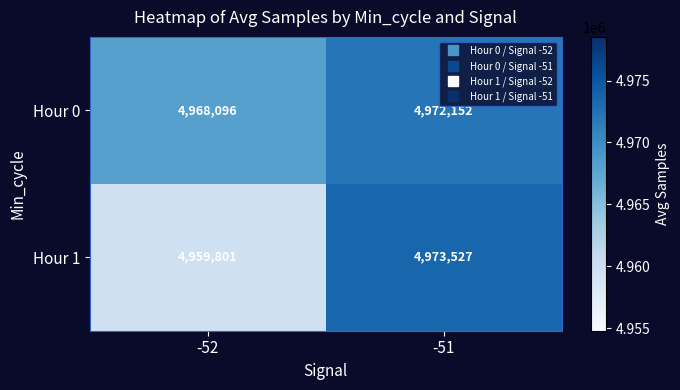

Is the value of Hour 1 at -51 greater than the value of Hour 0 at -51?

Yes